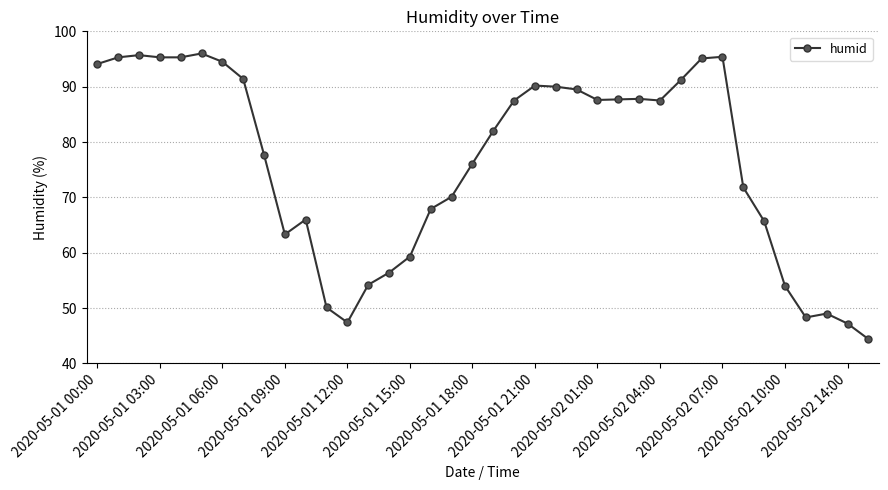

What is the average value?

76.3